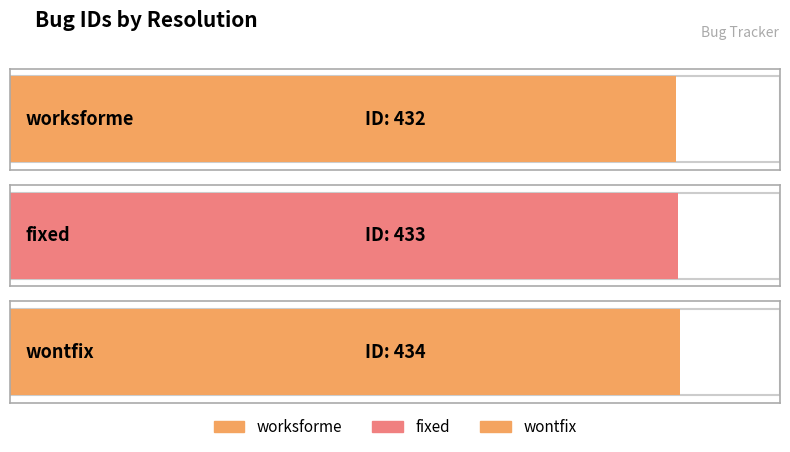

Between worksforme and wontfix, which is larger?

wontfix